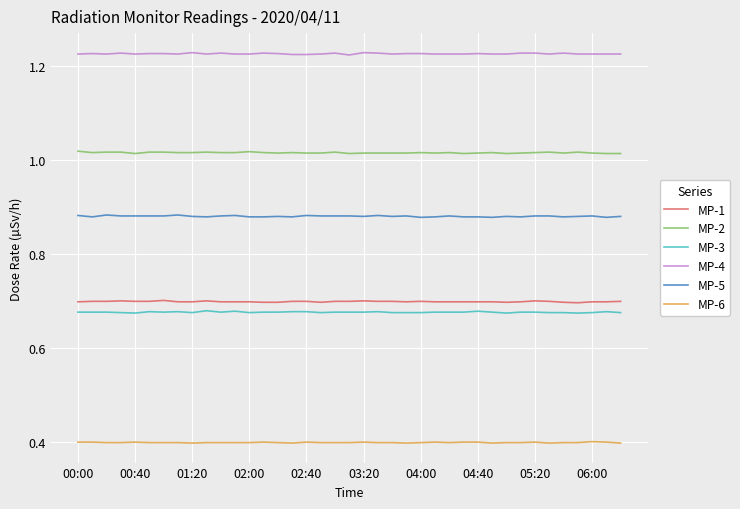

True or false: MP-4 and MP-3 intersect in this chart.

False